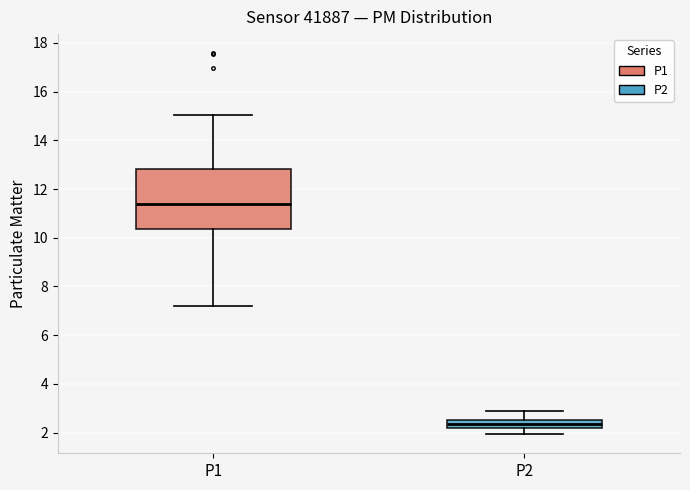

Reading left to right, transcribe this box plot: for each box, give where its median line is, the range the box spans, and where its two whiskers end, as read against the y-axis. The values are not printed on the chart, so give them approximately, as read against the axis.

P1: median 11.4, box 10.4 to 12.8, whiskers 7.2 to 15.0
P2: median 2.4, box 2.2 to 2.6, whiskers 2.0 to 3.0